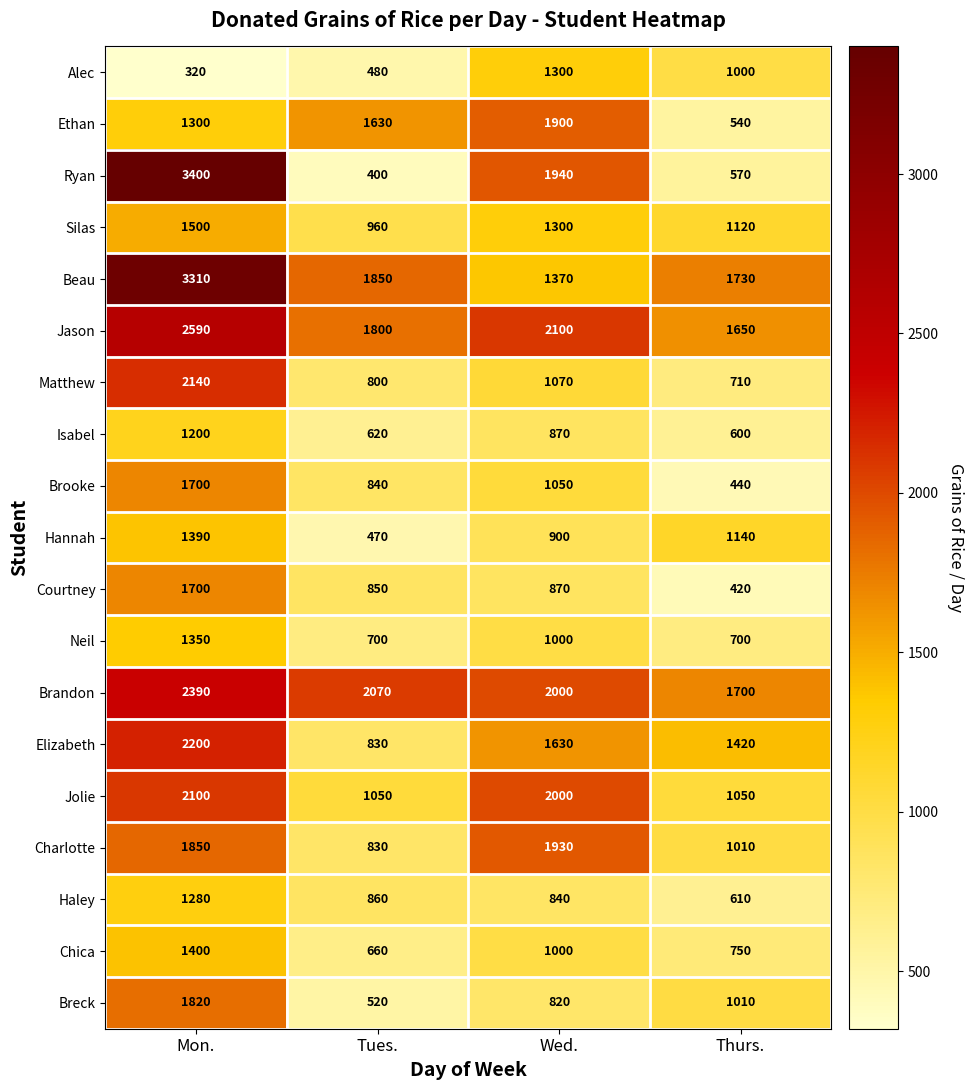

Is it true that Elizabeth equals 934 at Wed.?

False